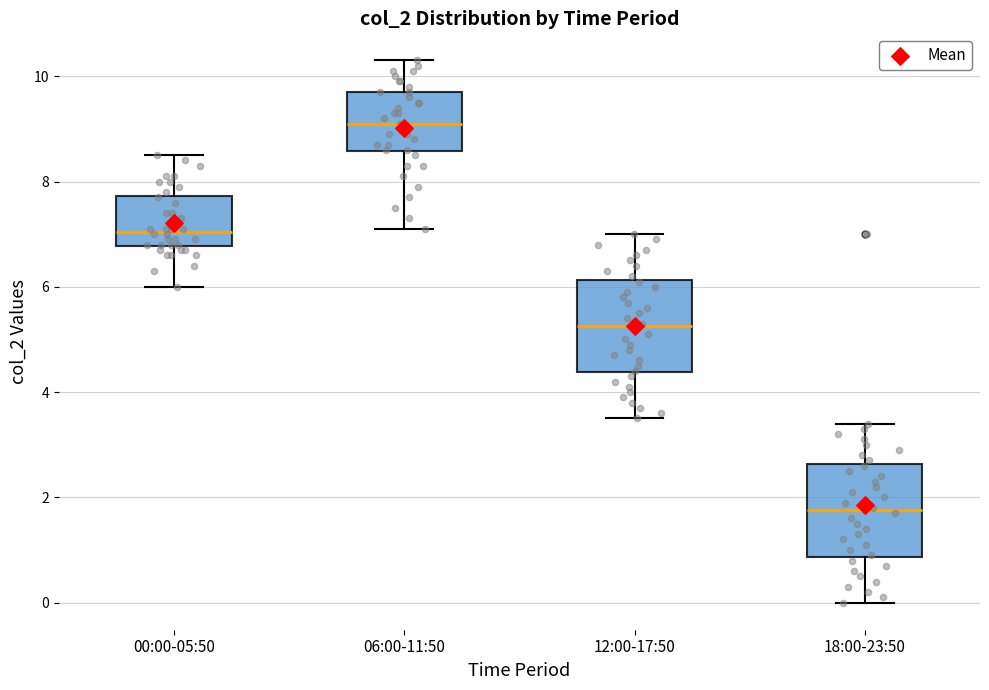

Where does the lower whisker of the box for 06:00-11:50 end on the y-axis? The values are not printed on the chart, so give them approximately, as read against the axis.

7.2